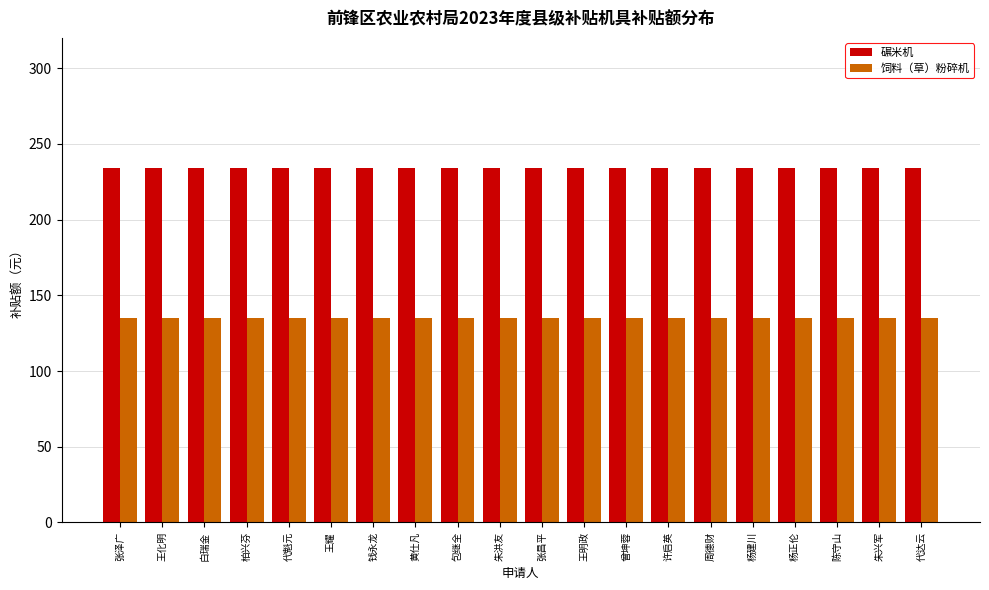

What is the minimum value for 碾米机?

234